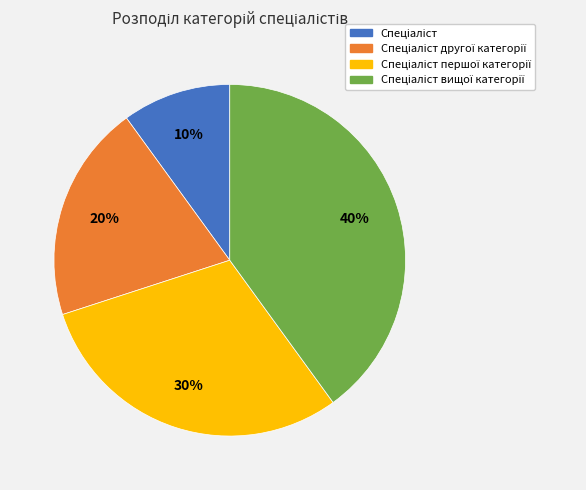

To the nearest percent, what is the difference between the largest and smallest slice percentages?

30%